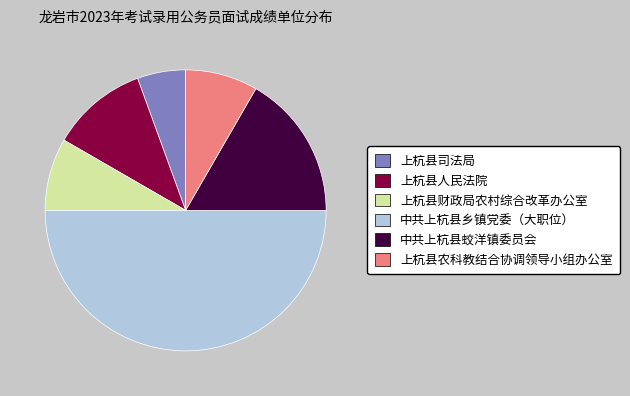

True or false: 上杭县农科教结合协调领导小组办公室 accounts for 8% of the total.

True